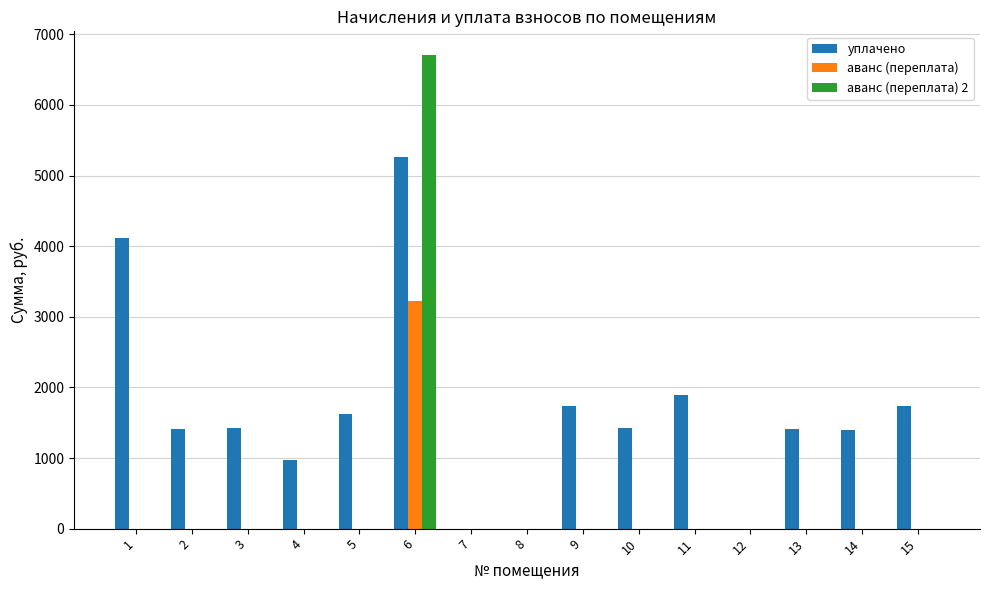

Which series has the largest total across all categories?

уплачено